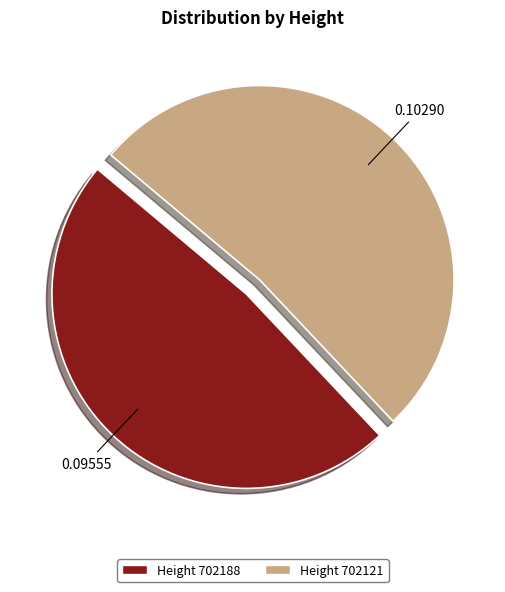

How many segments does this pie chart have?

2